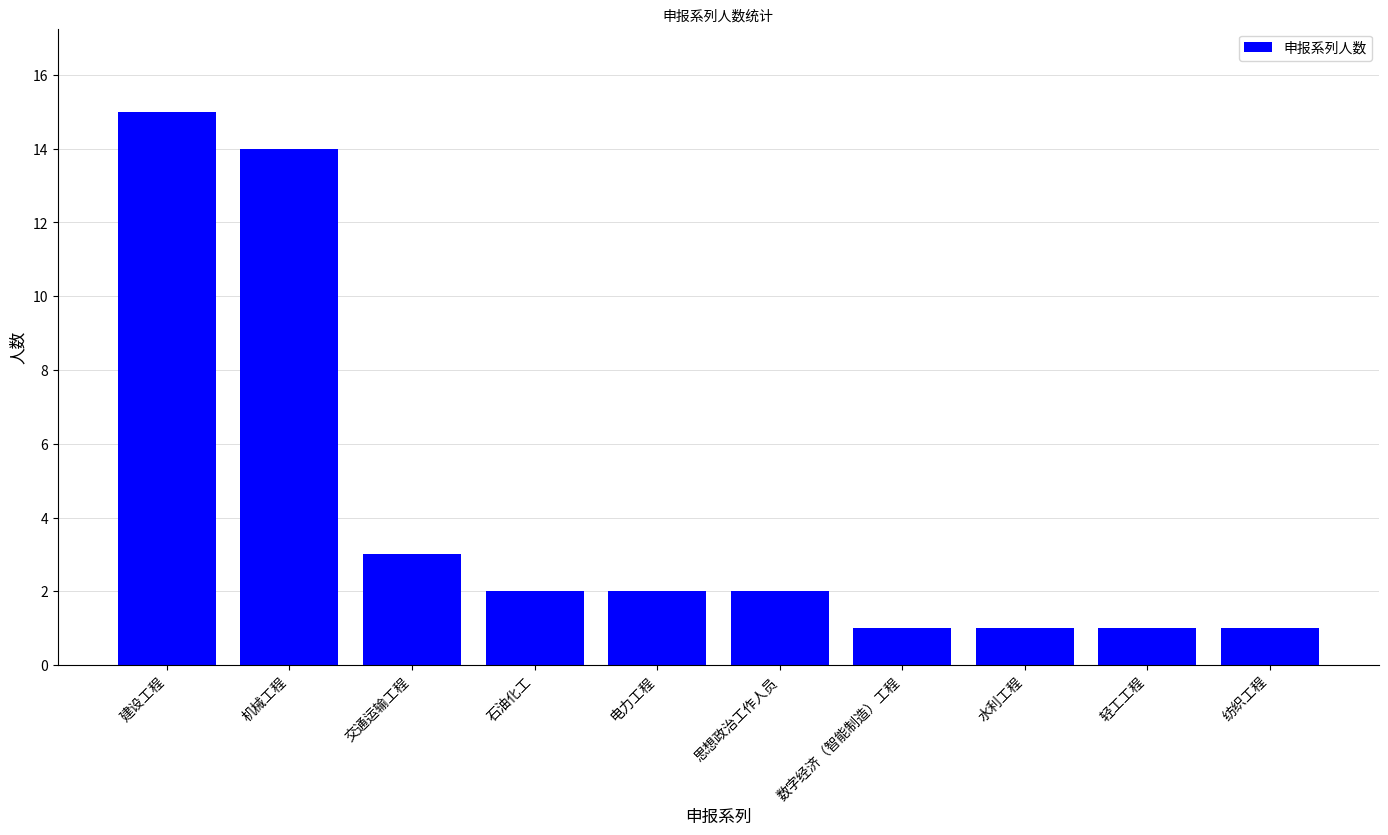

What position from the right is 思想政治工作人员?

5